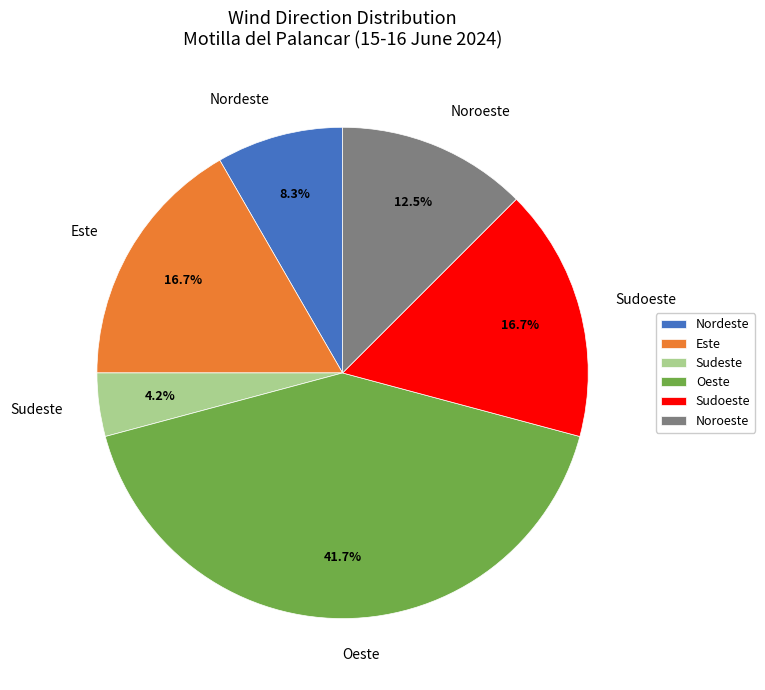

Is it true that Oeste is 47% of the pie?

False